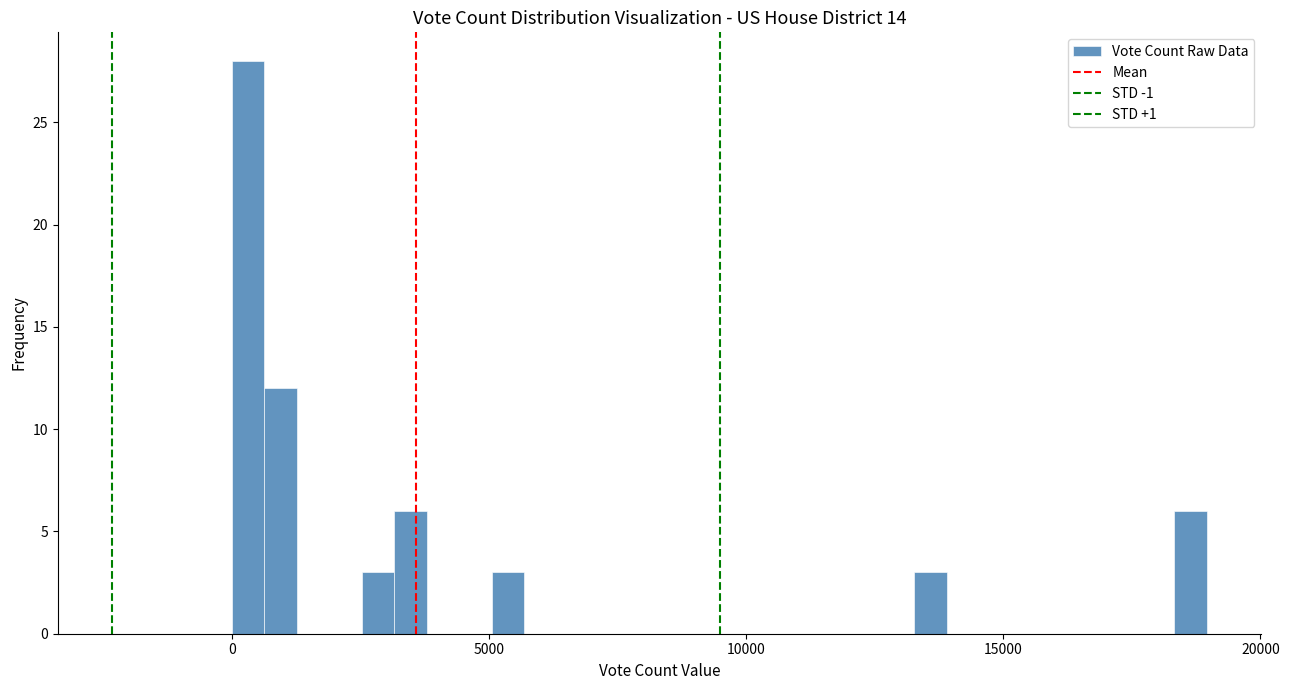

Around what value on the x-axis is the tallest bar? Give the approximate position of its centre, as read against the axis.

500